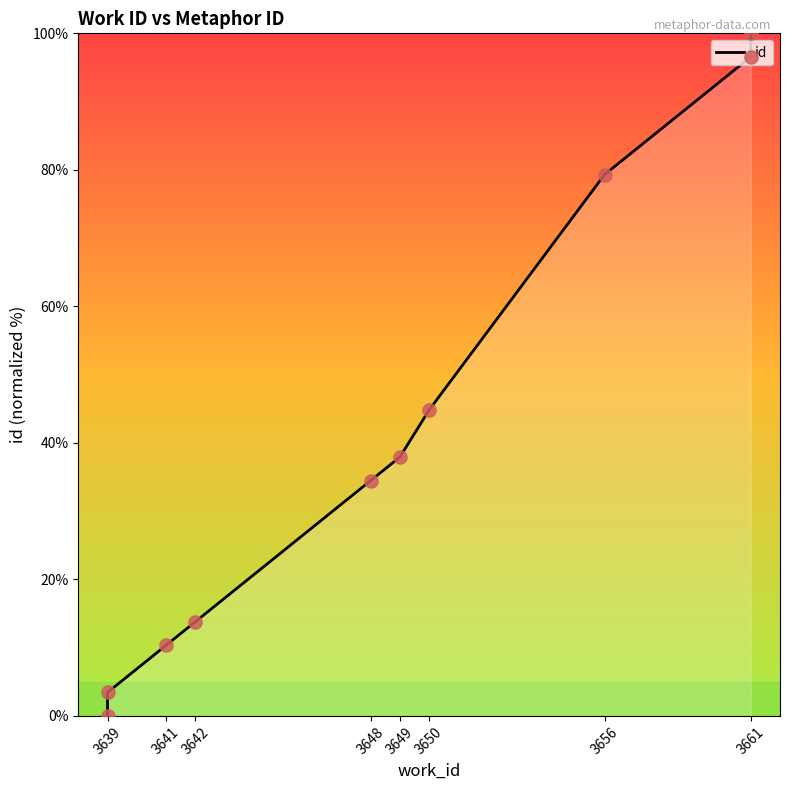

Between 3642 and 3650, which is larger?

3650